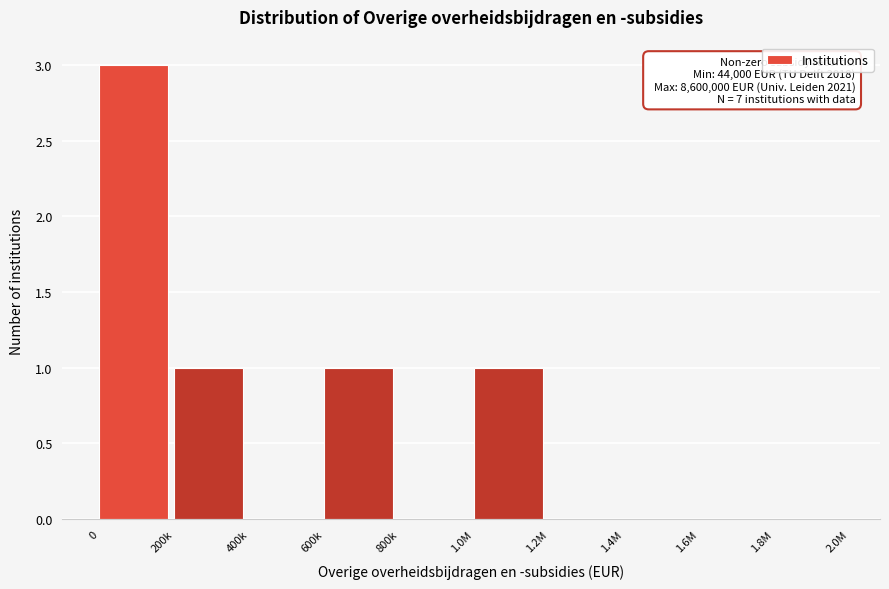

Reading left to right, transcribe all the data shown in this chart.

0=3	200k=1	400k=0	600k=1	800k=0	1.0M=1	1.2M=0	1.4M=0	1.6M=0	1.8M=0